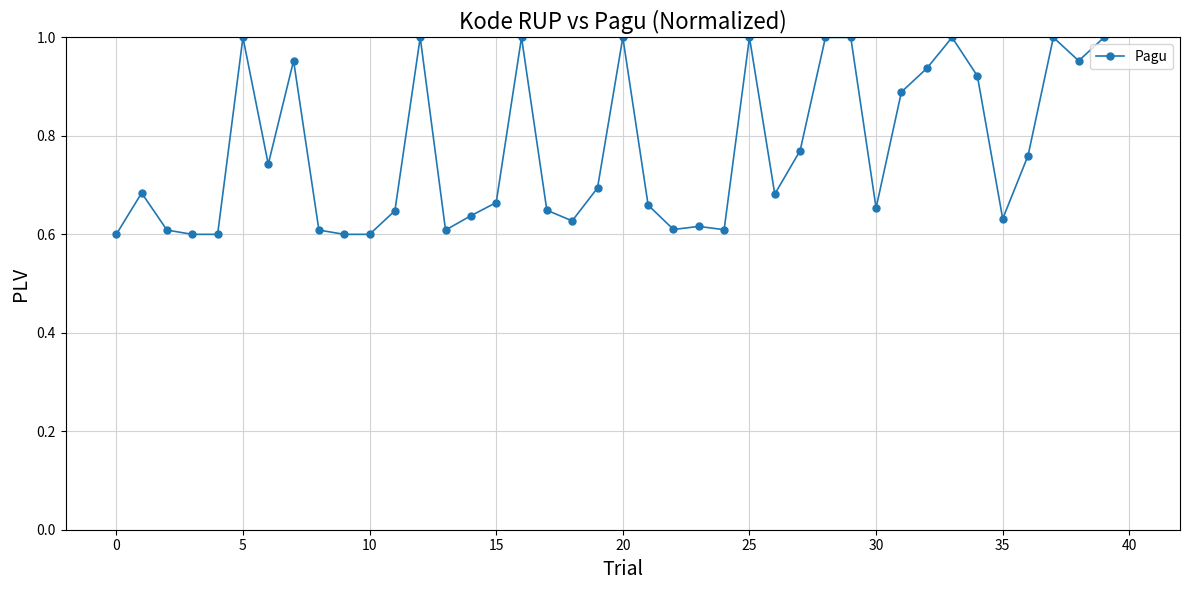

What is the sum of all values?

30.8